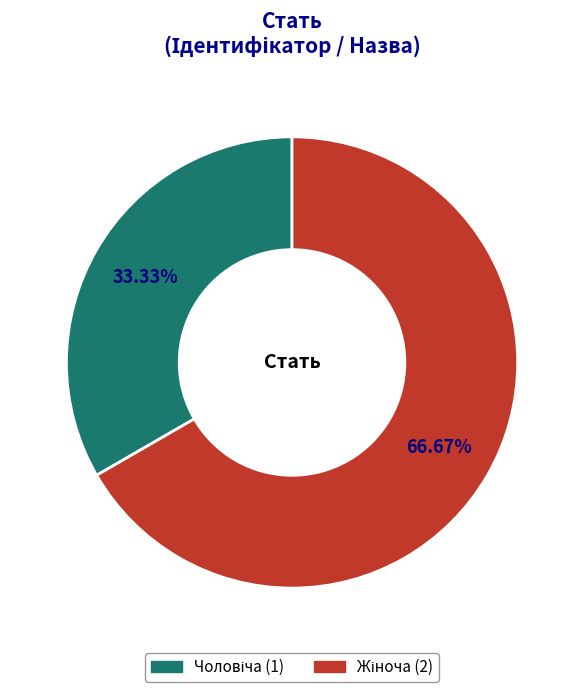

How many slices are in this pie chart?

2